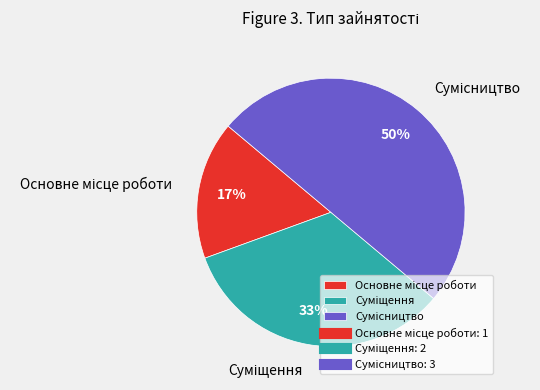

To the nearest percent, what is the average slice percentage?

33%